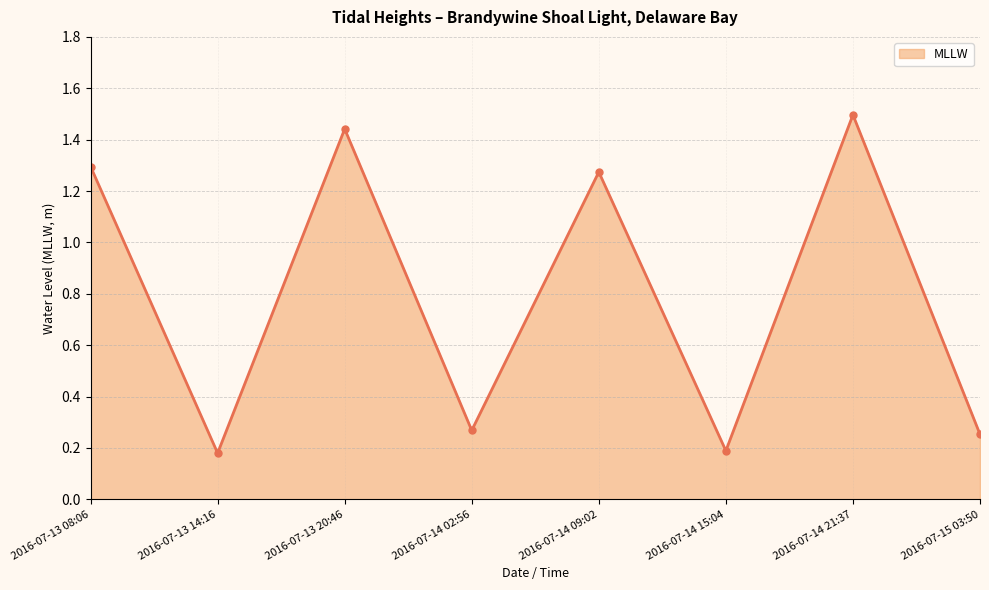

Which label corresponds to the largest value in the chart?

2016-07-14 21:37